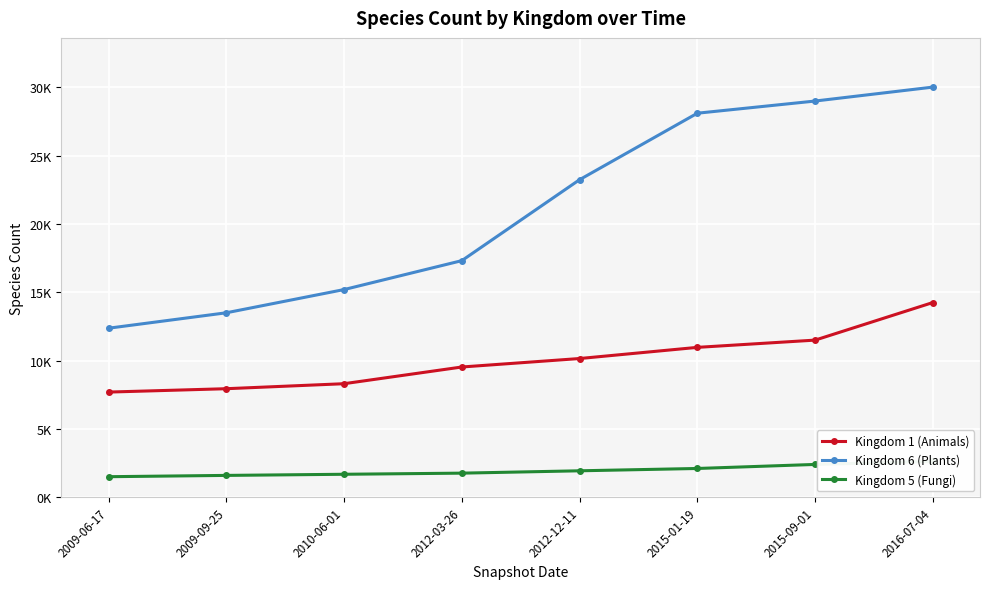

What is the value of the Kingdom 6 (Plants) point at the 6th from the left?

28109